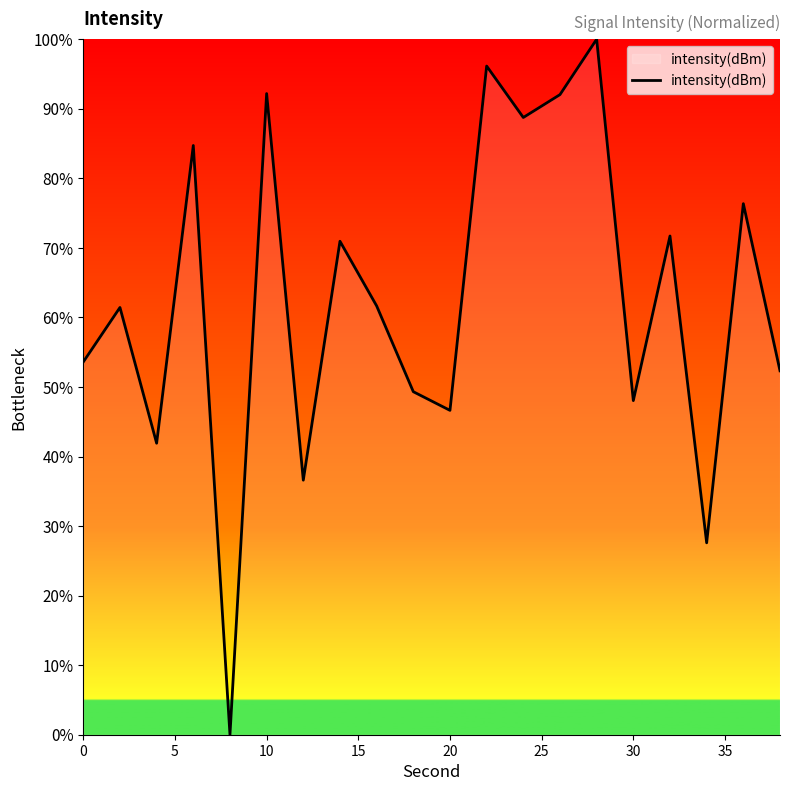

What is the maximum value shown in the chart?

100.0